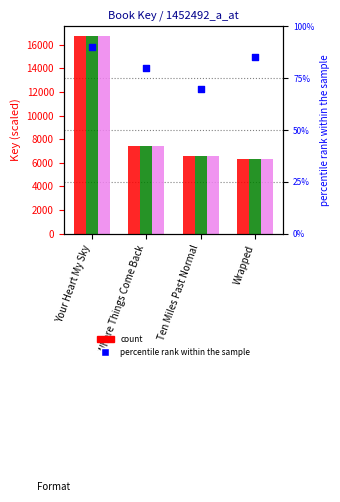

At which category is the sum across all series the highest?

Your Heart My Sky